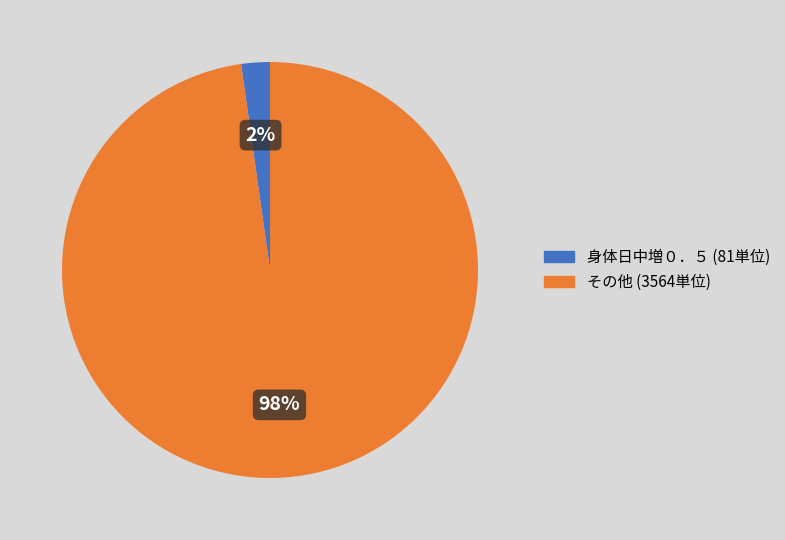

To the nearest percent, what is the average slice percentage?

50%